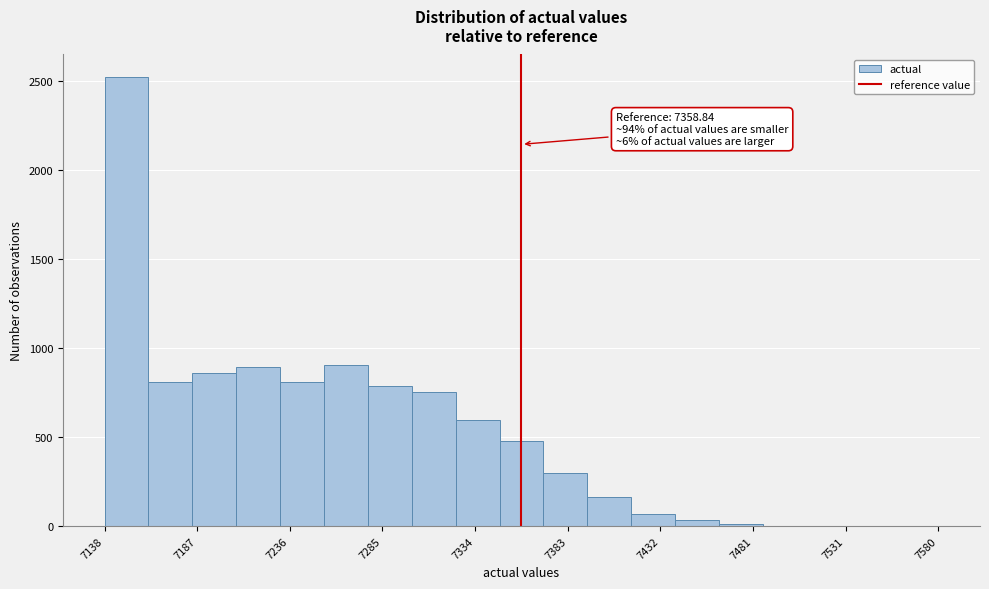

Over which range of the x-axis is the bar tallest?

7140 to 7160